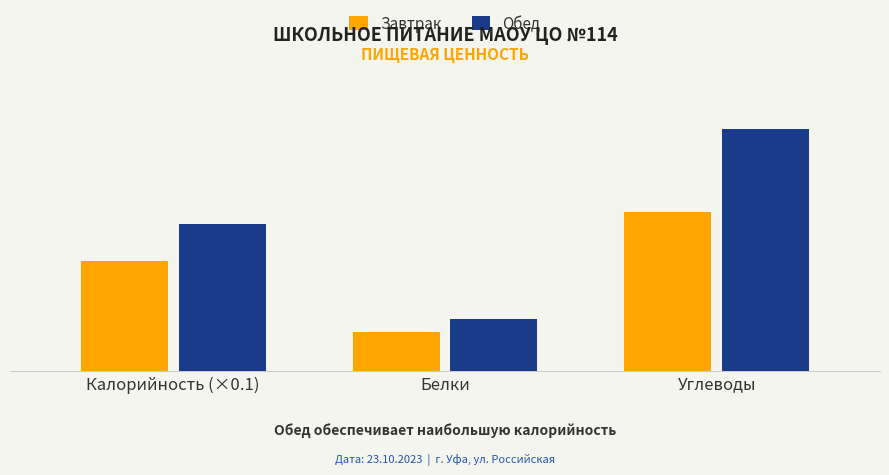

Reading left to right, extract all data points from this chart.

Завтрак: Калорийность (×0.1)=50.1	Белки=17.7	Углеводы=72.7
Обед: Калорийность (×0.1)=67.0	Белки=23.6	Углеводы=110.9